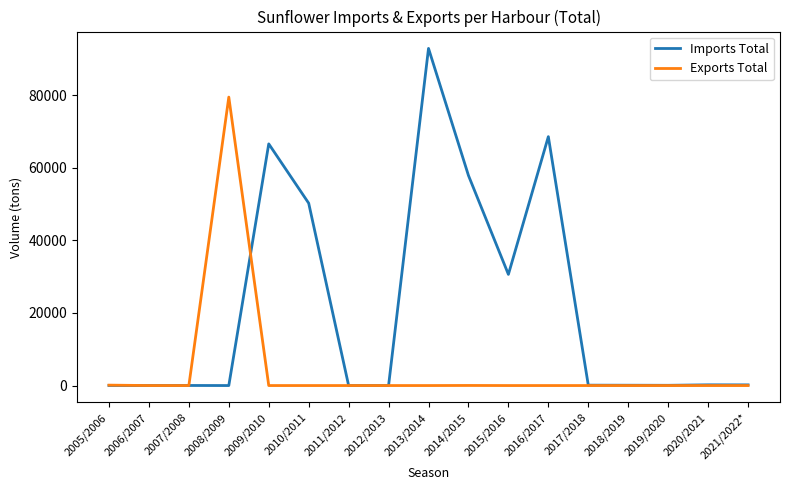

List the series in order of their overall mean, highest first.

Imports Total, Exports Total